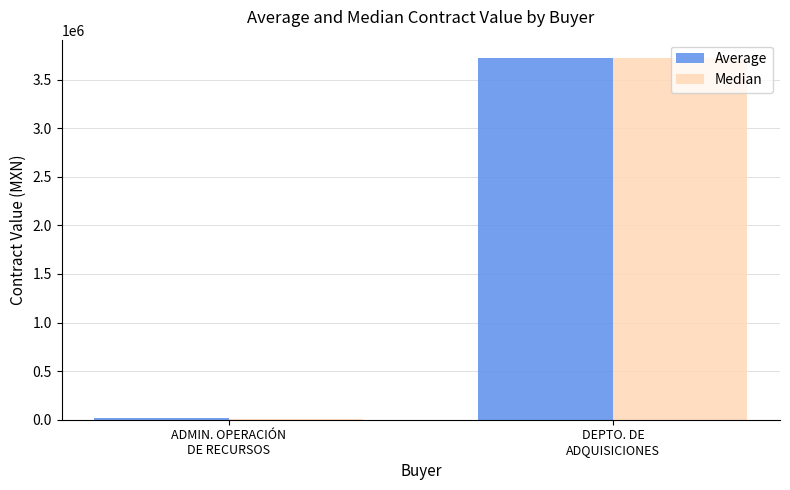

What is the maximum value shown in the chart?

3723780.0